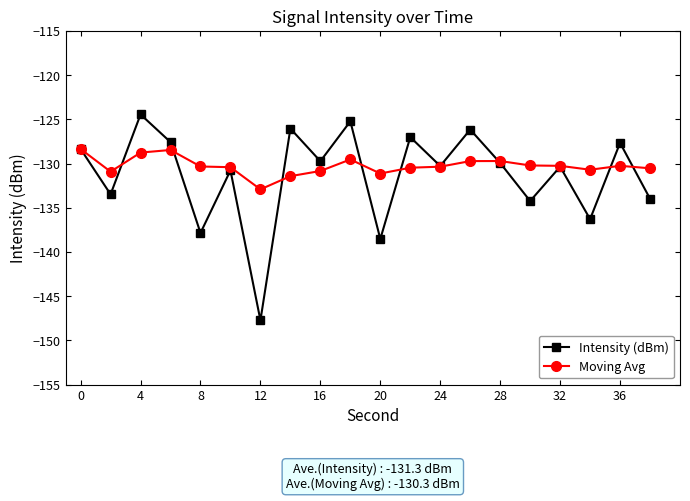

List the series in order of their peak value, lowest first.

Moving Avg, Intensity (dBm)